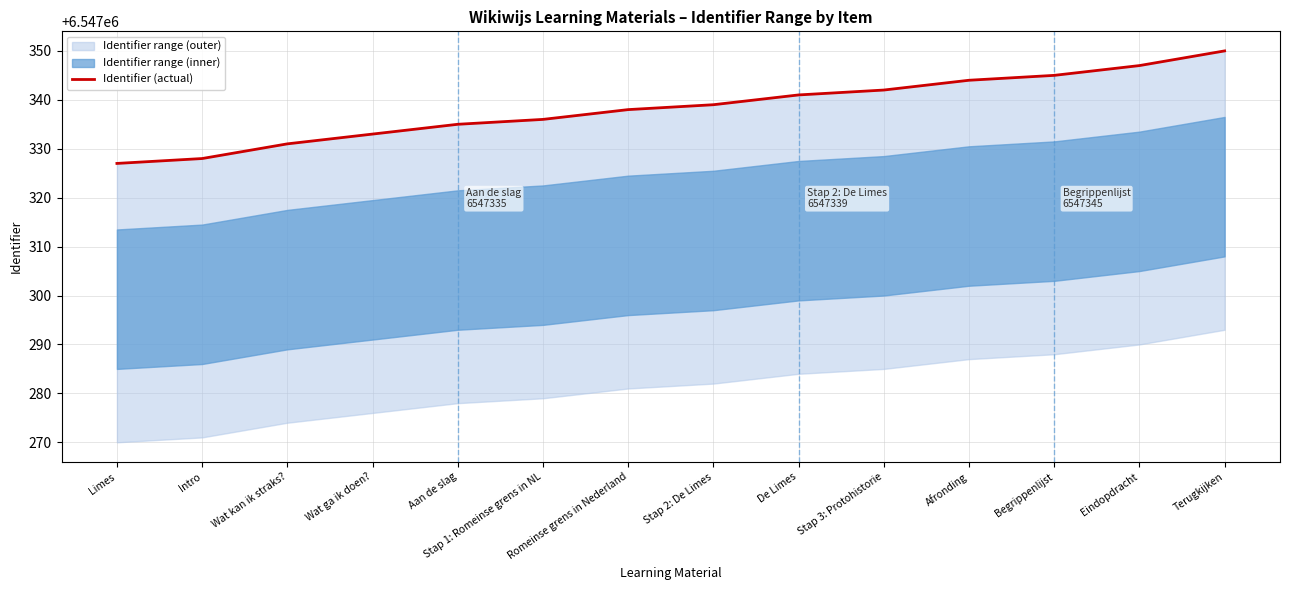

True or false: the data has more than 1 interior local peaks.

False